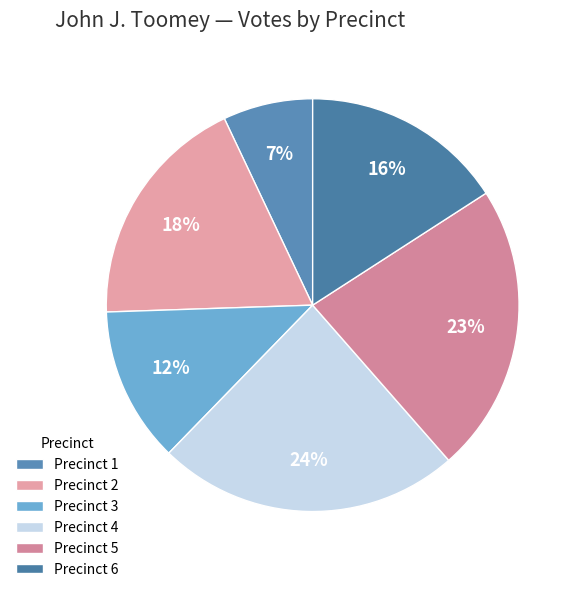

Which category has the smallest portion of the pie?

Precinct 1